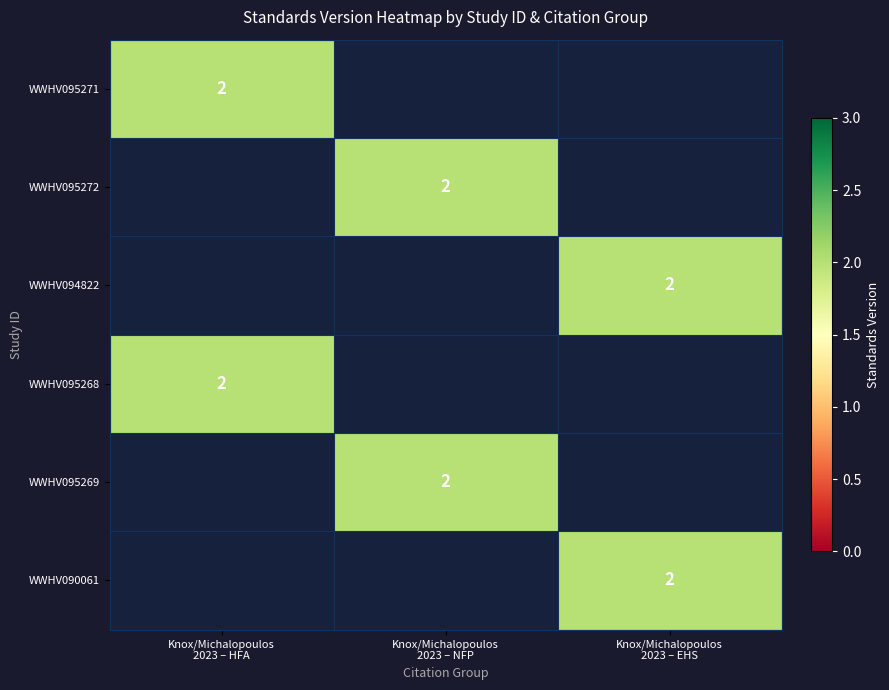

Is it true that WWHV095269 equals 1 at Knox/Michalopoulos 2023 – HFA?

False